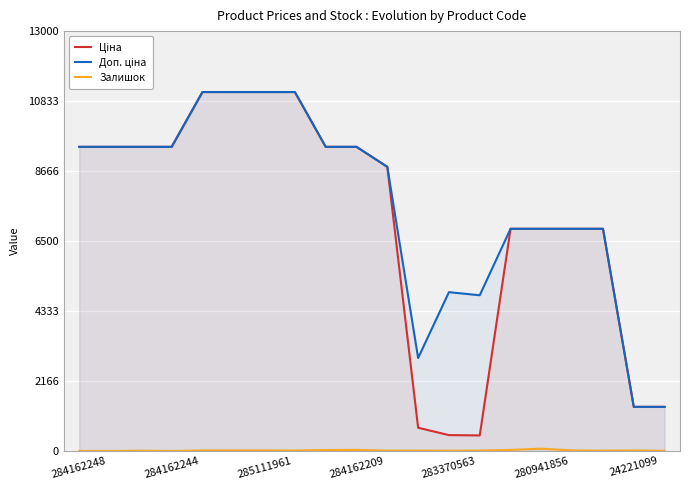

The value of Залишок at 283370563 is 12.3. True or false?

False